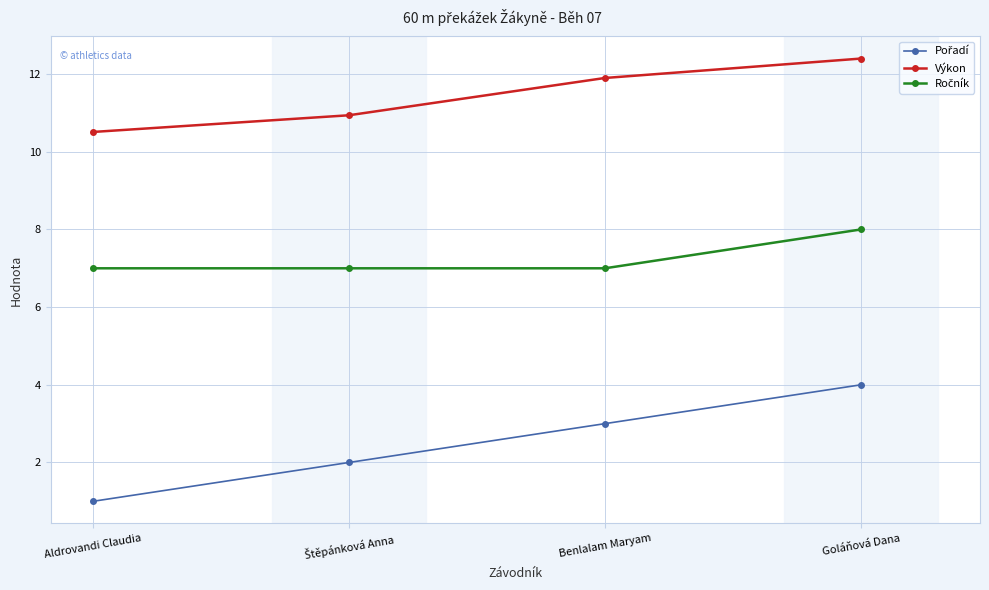

True or false: Výkon has more than 0 interior local peaks.

False